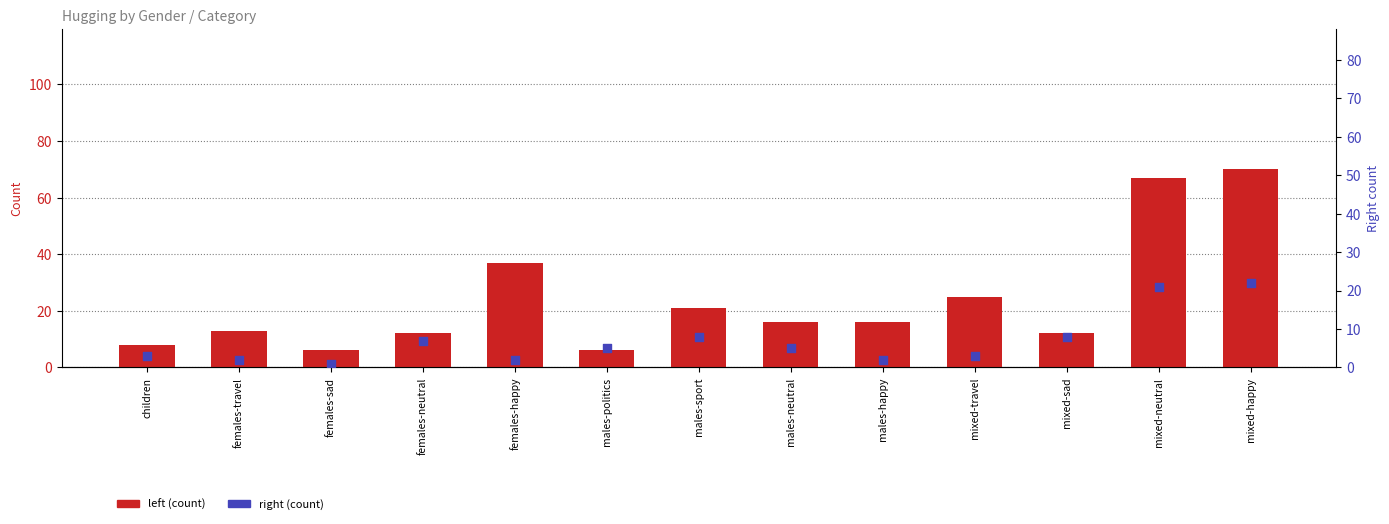

Which series has the largest Y range (max minus min)?

left (count)